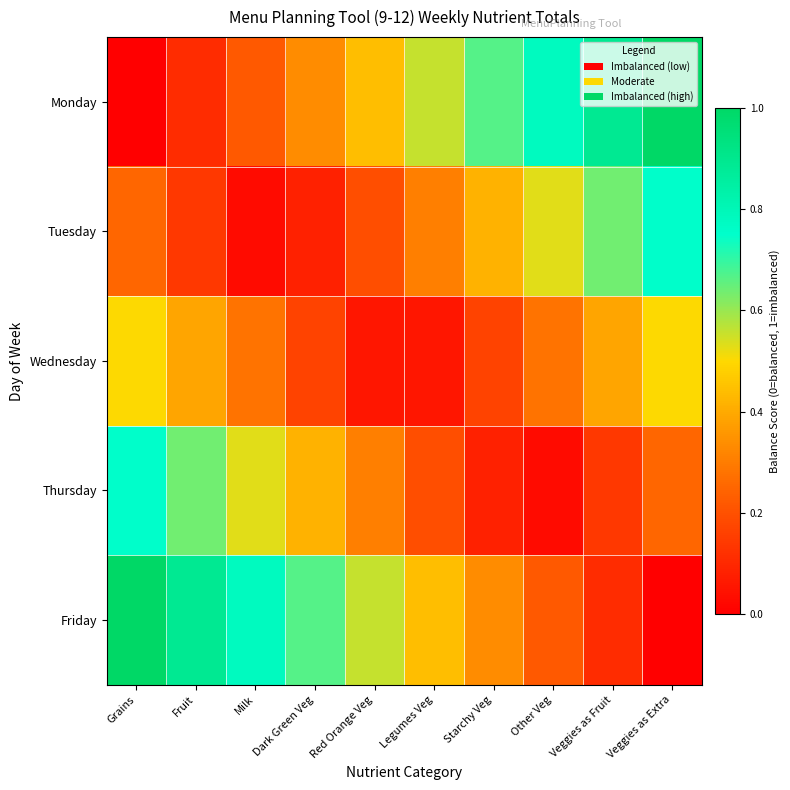

Which series has the widest spread of values?

Monday